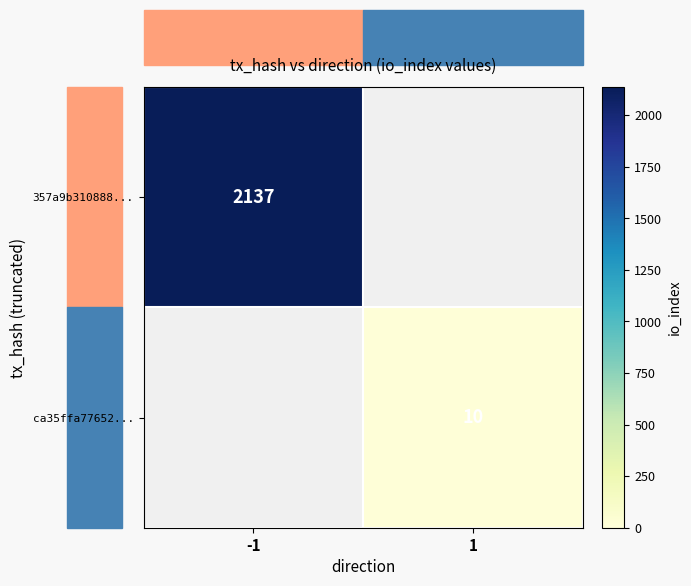

Is it true that 357a9b310888... equals 1476 at -1?

False